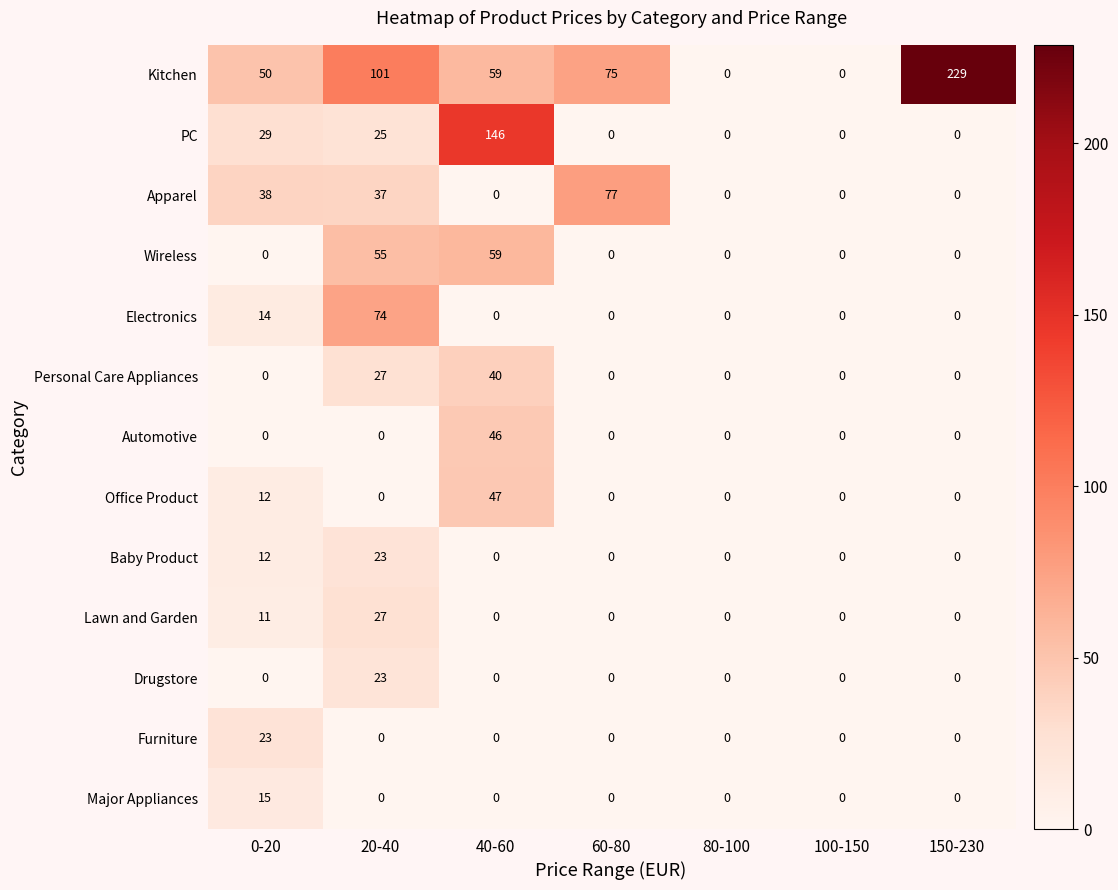

Count the number of data series in this chart.

13